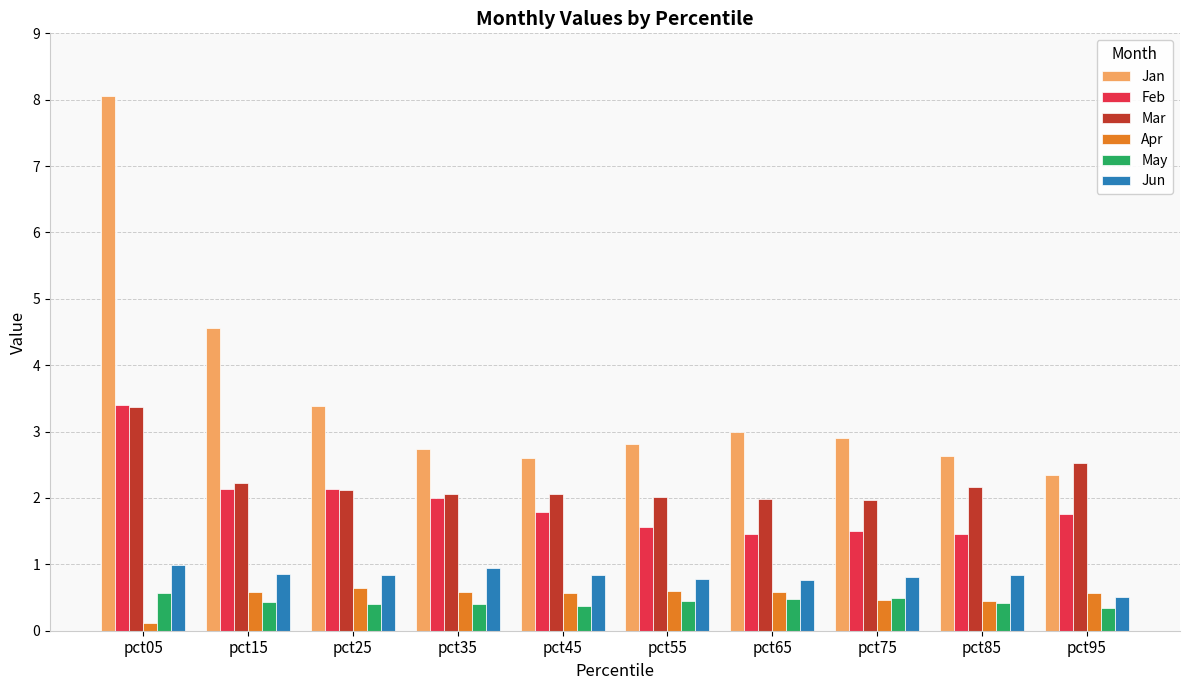

What is the spread (max minus min) of values at pct15?

4.1